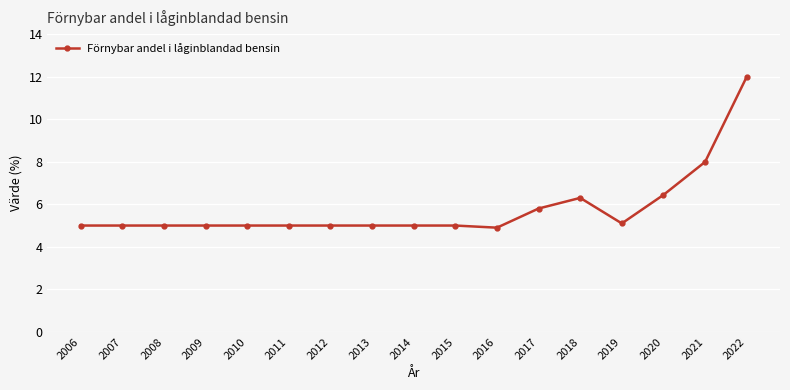

The chart shows a value of 7.9 at 2013. True or false?

False